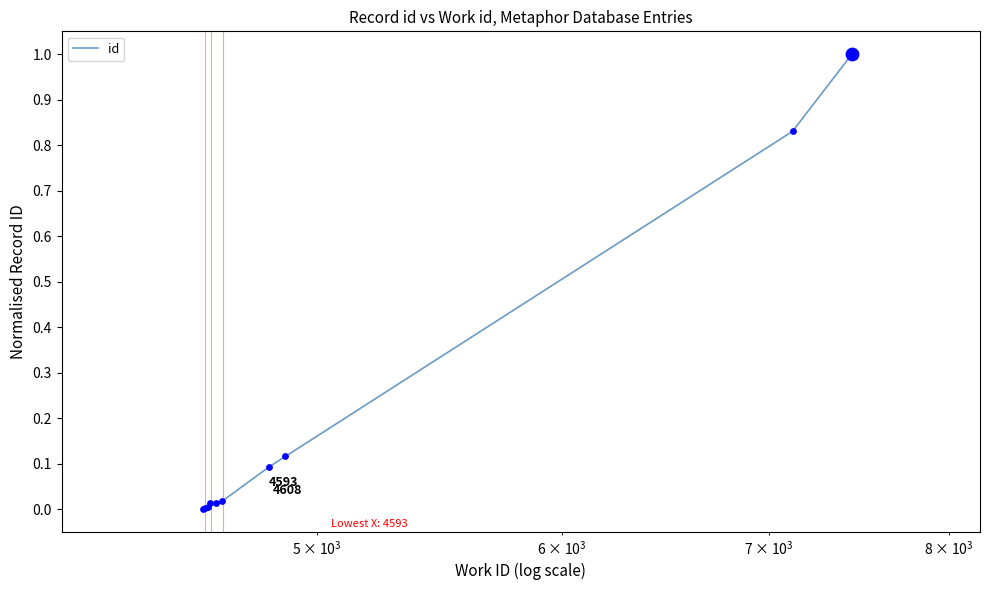

What is the difference between the maximum and minimum values?

1.0